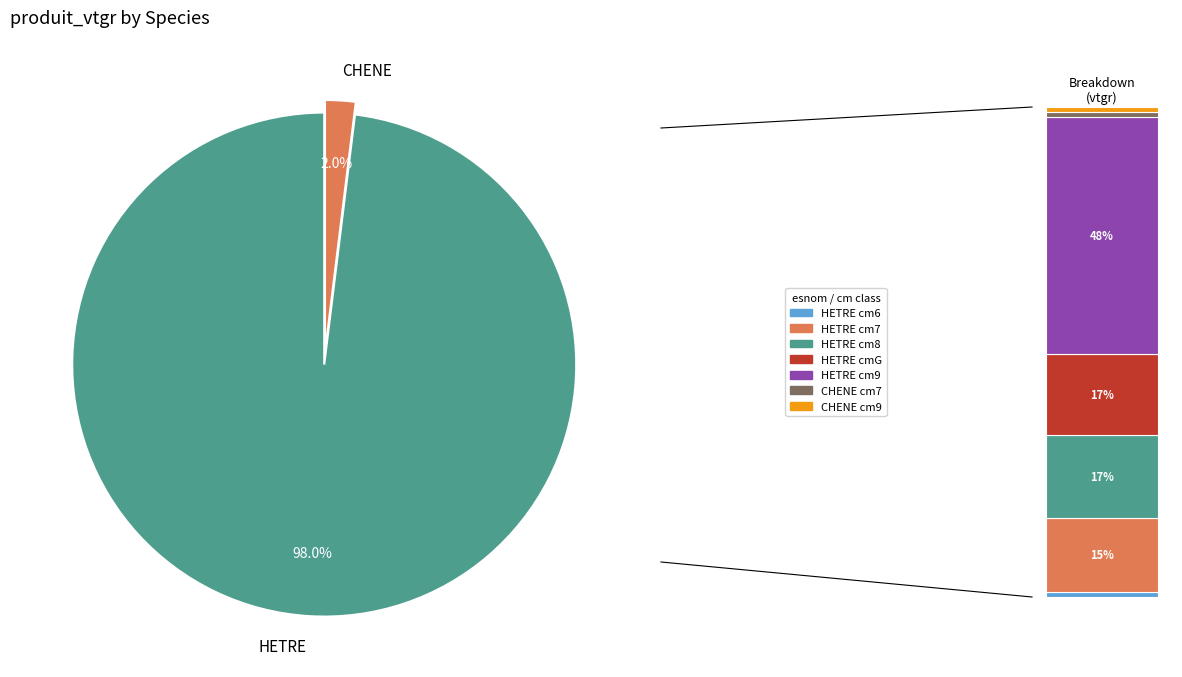

Does HETRE_9 represent more than half of the total?

No